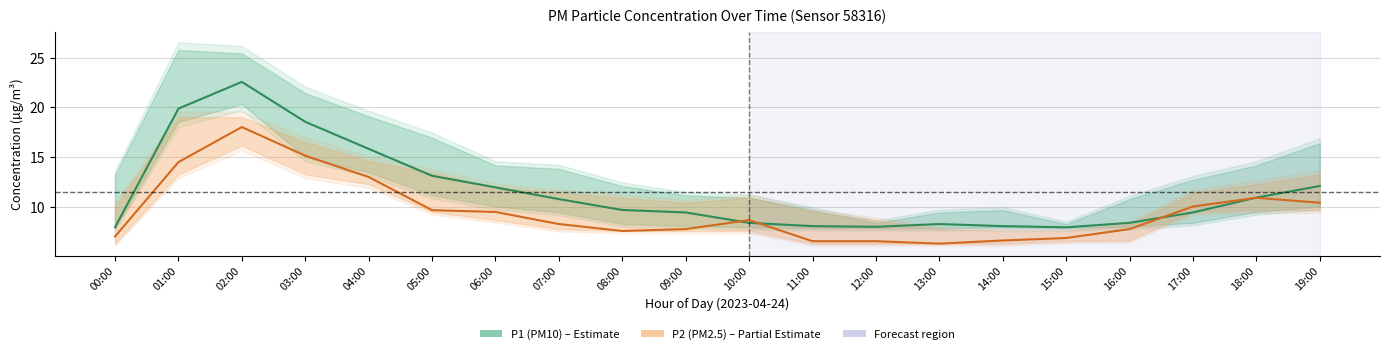

Reading left to right, list all the values displayed in this chart.

P1 (PM10): 7.9	19.9	22.6	18.6	15.8	13.1	11.9	10.8	9.7	9.4	8.3	8.0	8.0	8.2	8.0	7.9	8.3	9.4	10.9	12.1
P2 (PM2.5): 7.0	14.5	18.0	15.1	13.0	9.6	9.4	8.2	7.5	7.7	8.6	6.5	6.5	6.2	6.6	6.8	7.7	10.0	10.9	10.4